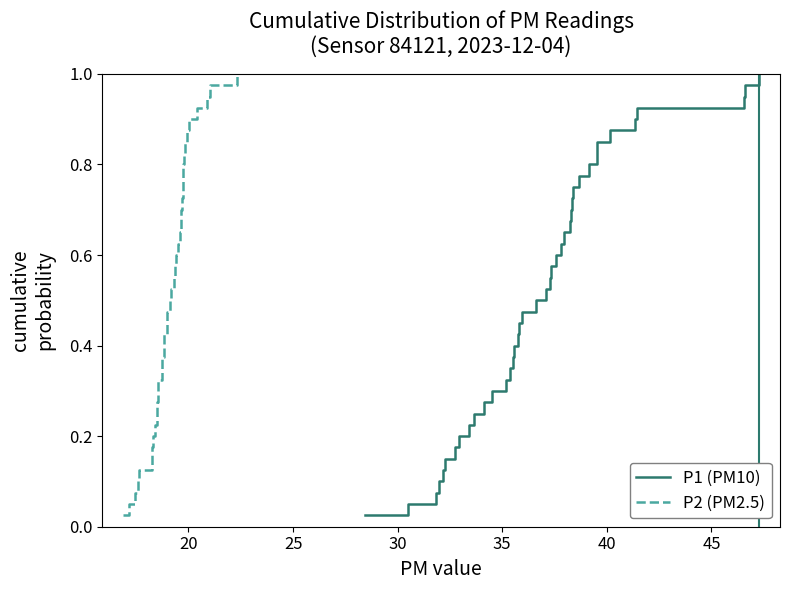

True or false: P1 (PM10) and P2 (PM2.5) intersect in this chart.

False